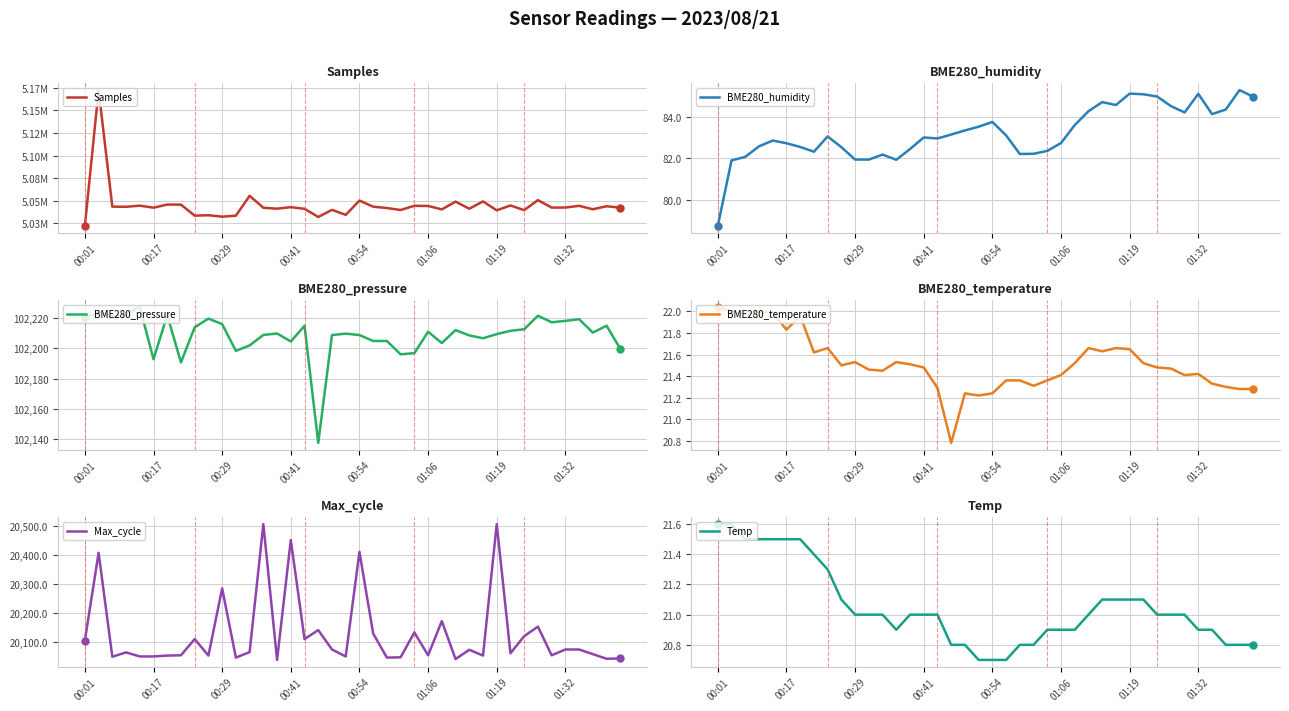

What value does the BME280_pressure series have at 9?

102219.7